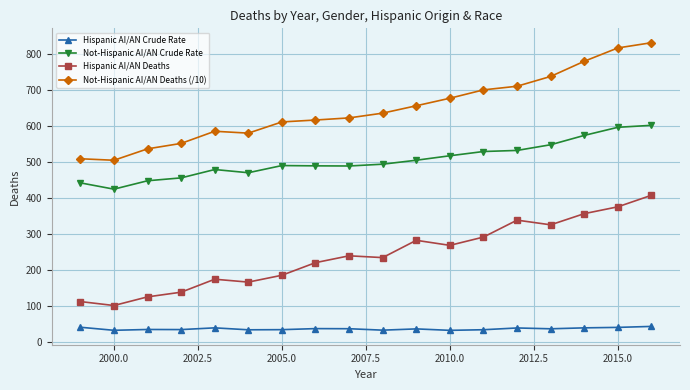

Which series has the widest spread of values?

Not-Hispanic AI/AN Deaths (/10)